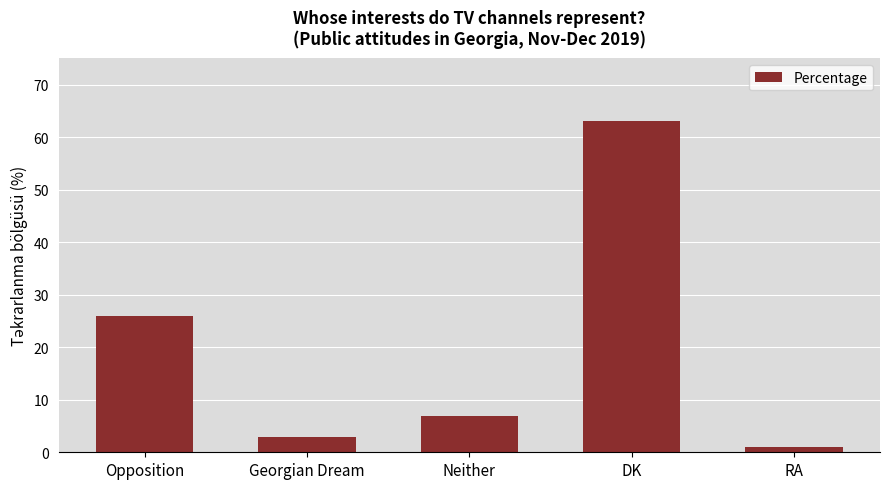

What is the difference between the maximum and minimum values?

62